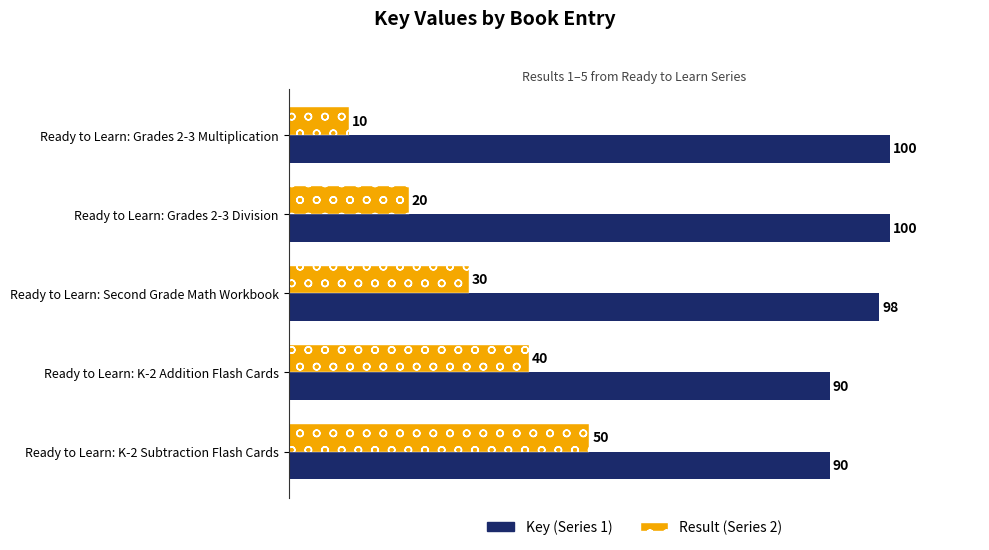

At how many categories does at least one series exceed 42?

5